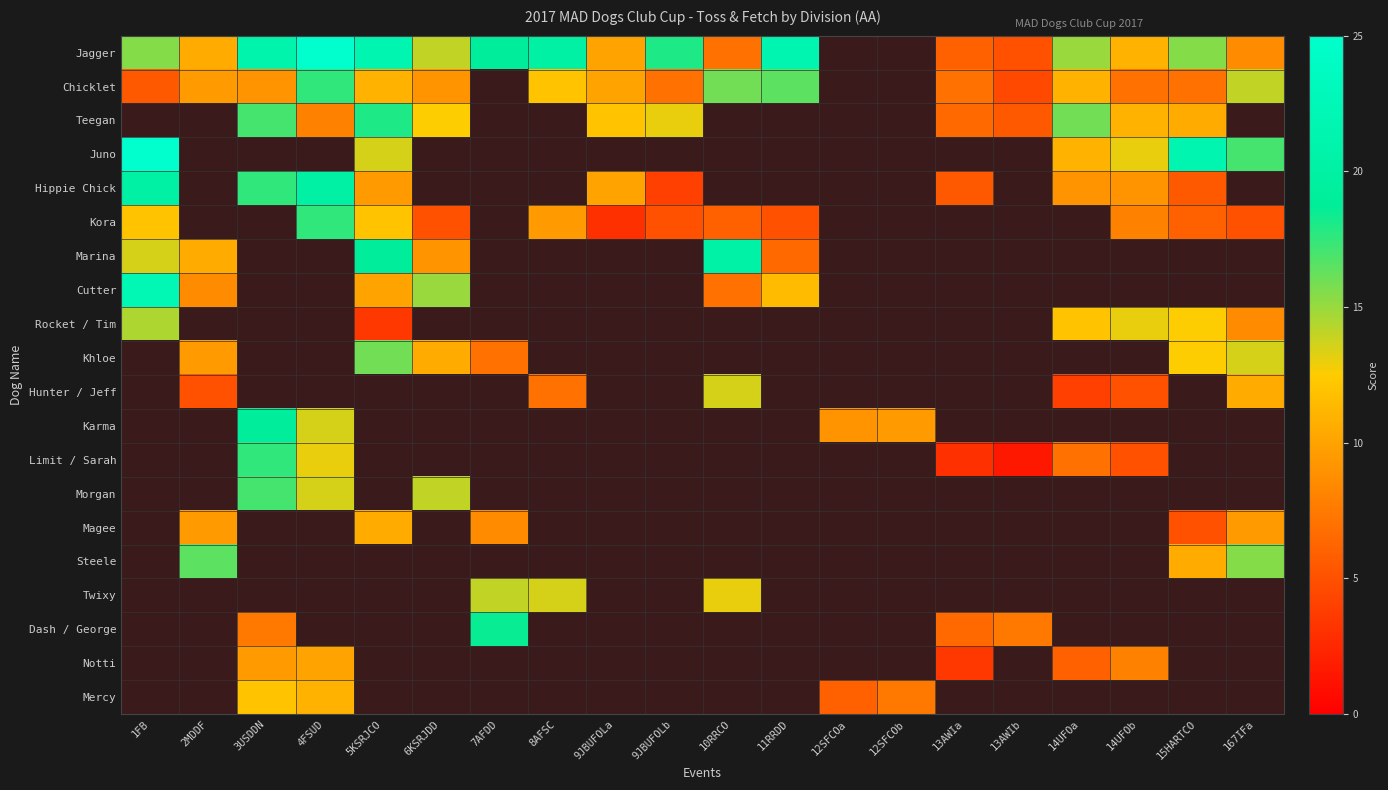

List the series in order of their peak value, highest first.

Teegan, Juno, Jagger, Cutter, Hippie Chick, Chicklet, Rocket / Tim, Khloe, Hunter / Jeff, Karma, Limit / Sarah, Morgan, Magee, Steele, Twixy, Dash / George, Notti, Mercy, Marina, Kora